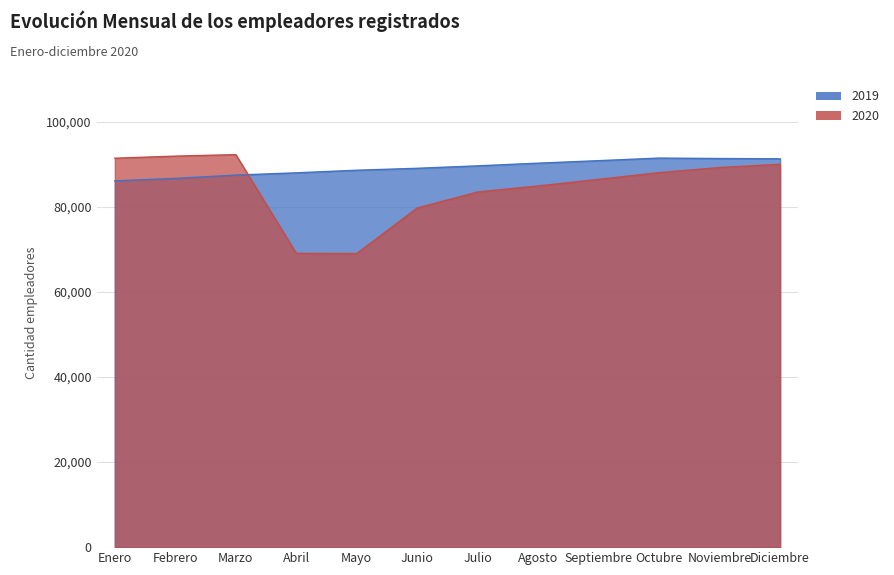

At which category does the chart reach its peak across all series?

Marzo